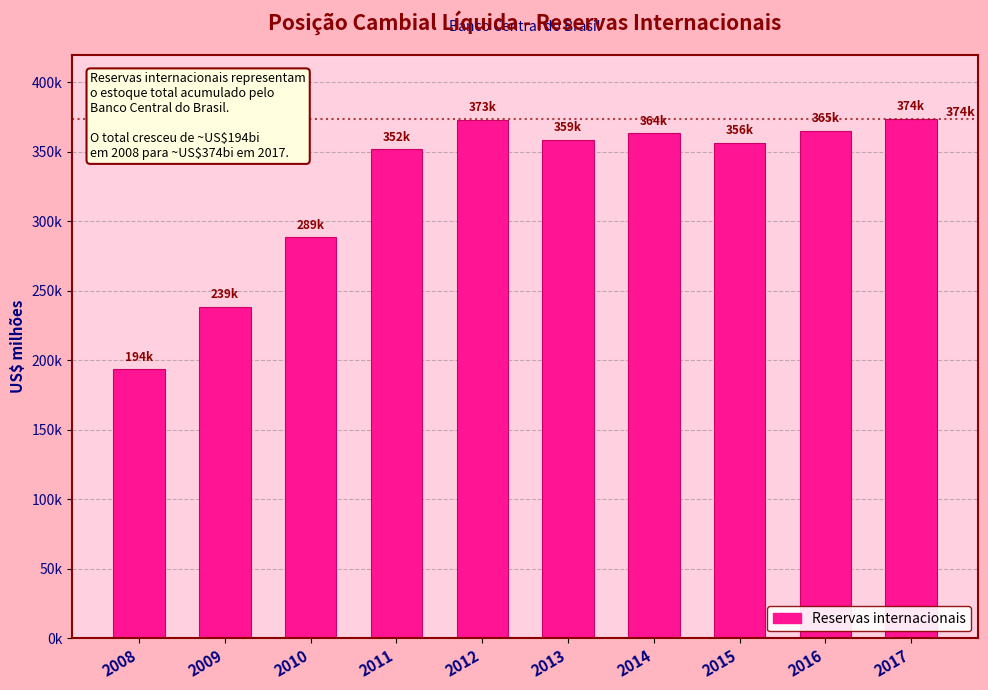

Are the bars horizontal?

No